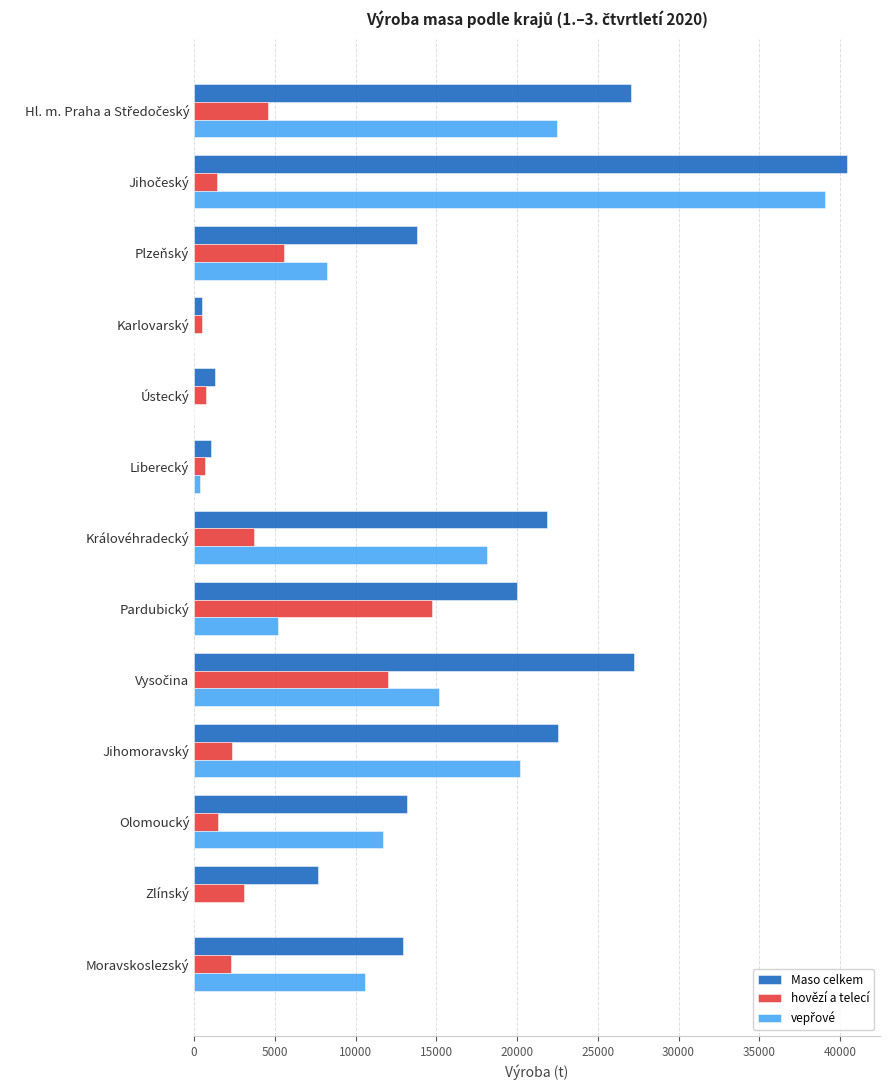

The value of Maso celkem at Moravskoslezský is 20485.7. True or false?

False